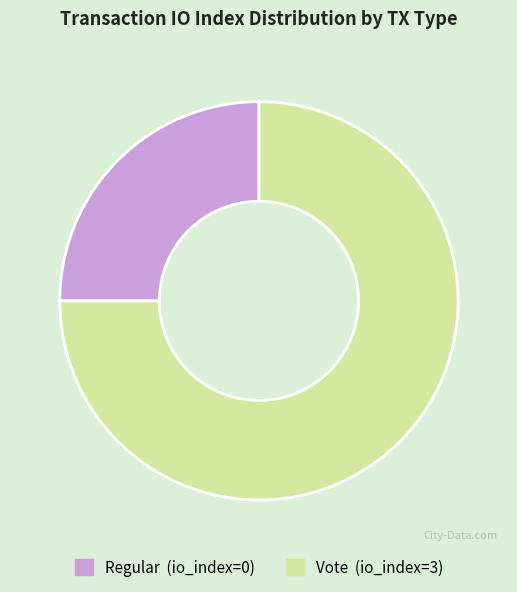

Rank the categories by value from lowest to highest.

Regular, Vote